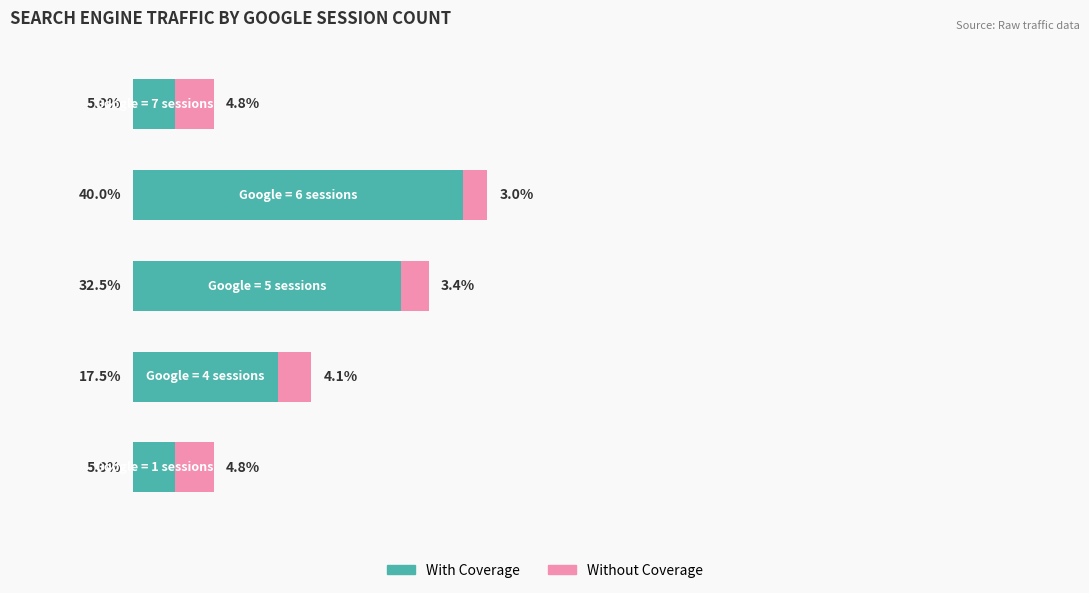

What are all the series names shown in the legend?

With Coverage, Without Coverage